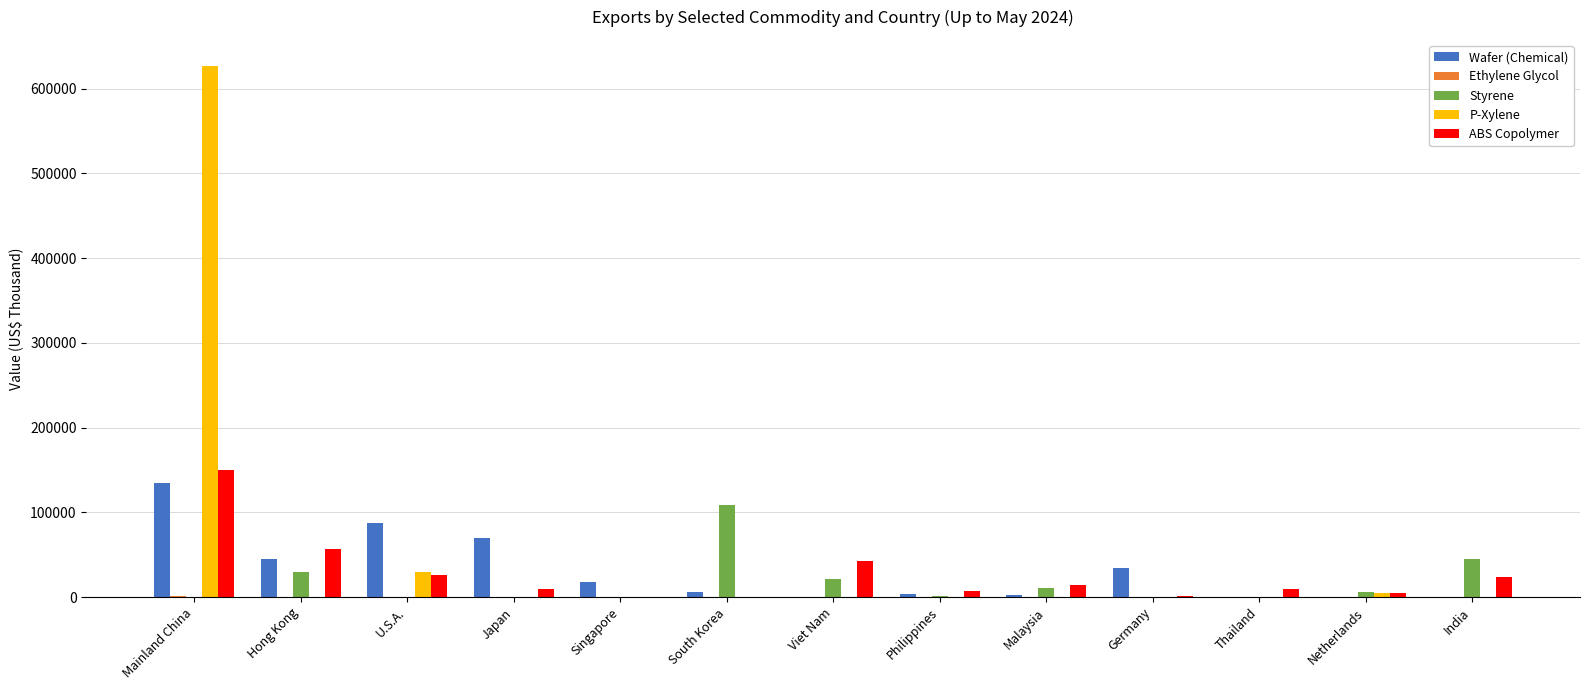

The value of P-Xylene at Malaysia is -190805. True or false?

False